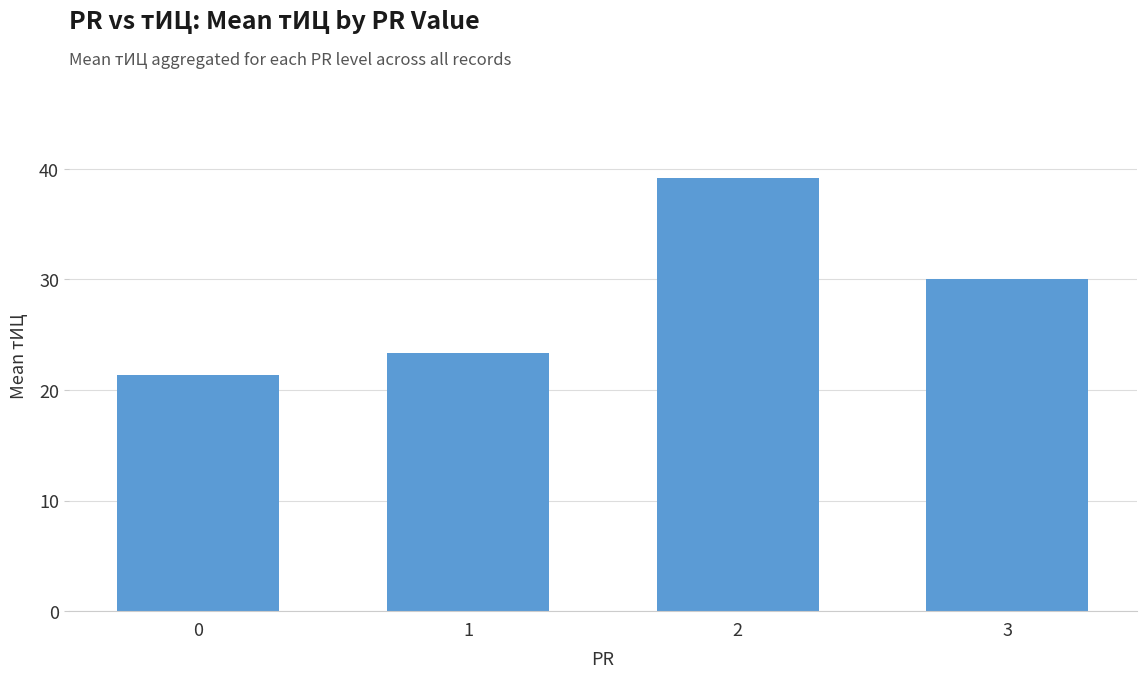

Reading left to right, extract all data points from this chart.

21.3	23.3	39.2	30.0